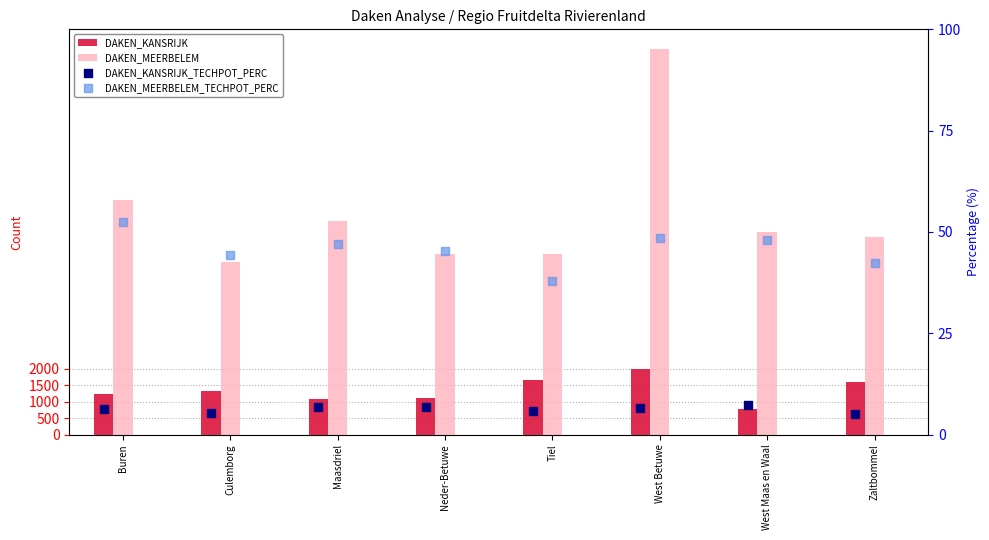

What is the total value across all series at Buren?

8440.8